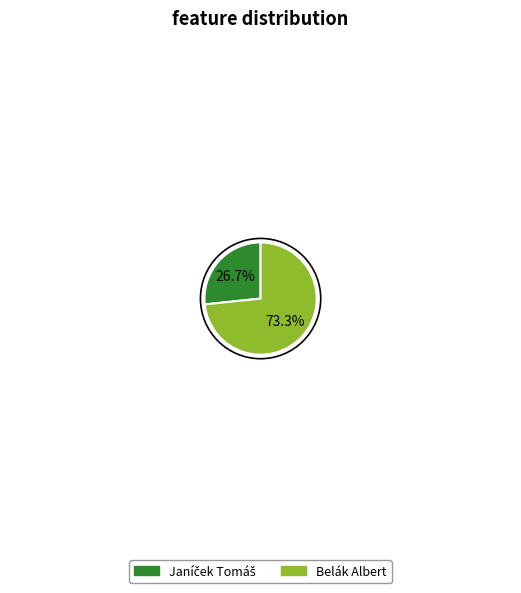

What is the largest slice in the pie chart?

Belák Albert